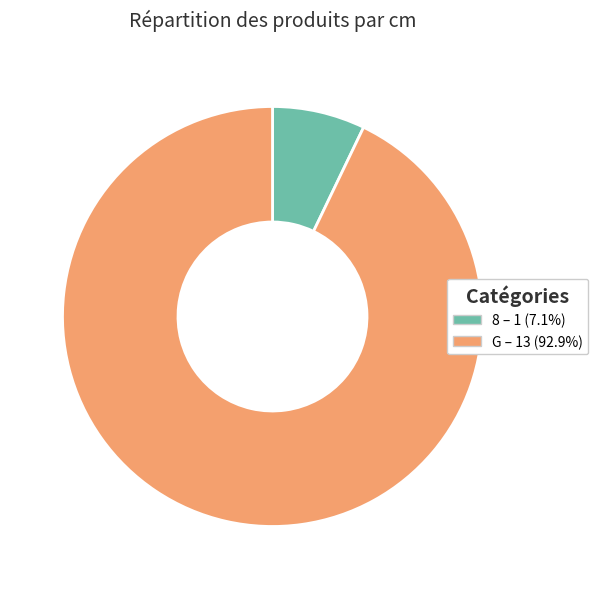

Is 8 the majority of the pie?

No